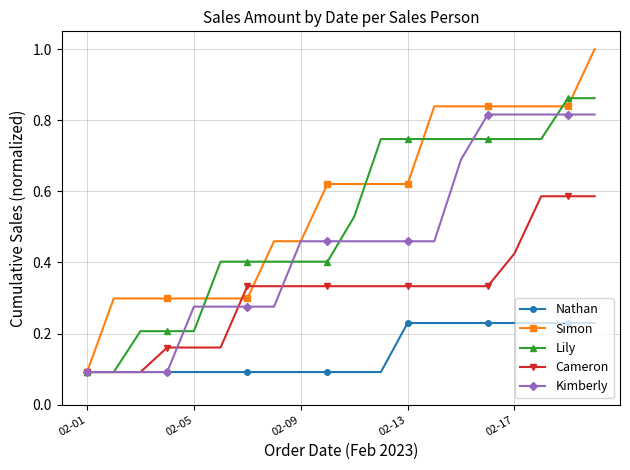

Which series has the largest range (max minus min)?

Simon